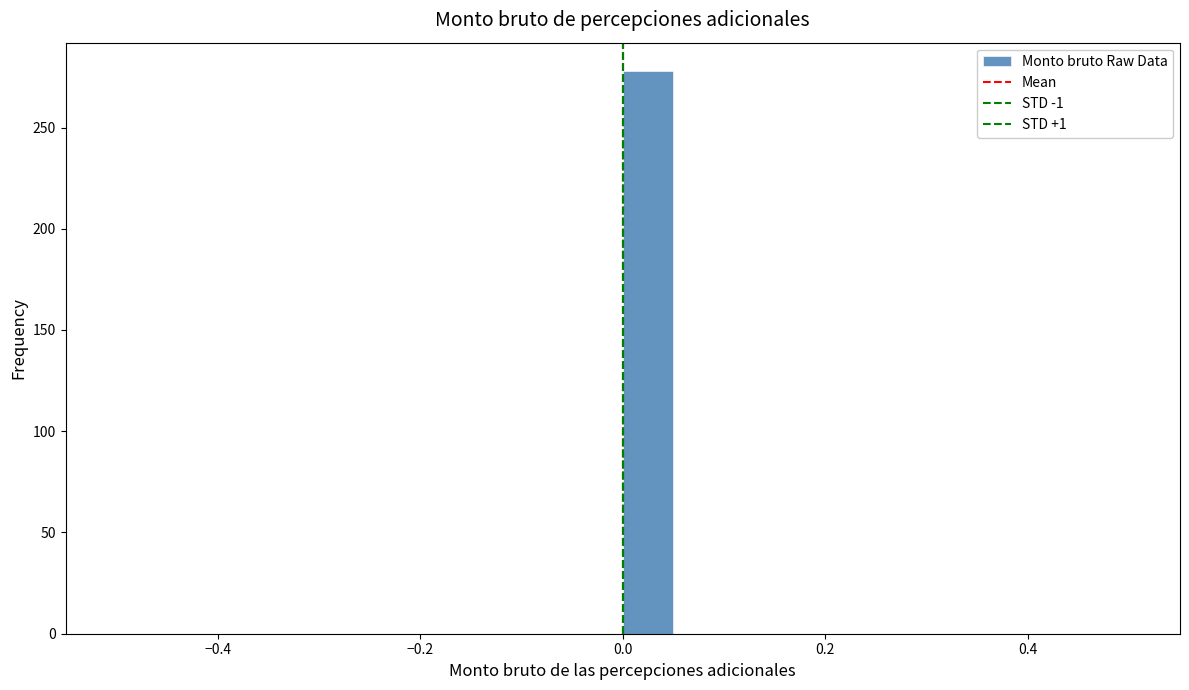

Around what value on the x-axis is the tallest bar? Give the approximate position of its centre, as read against the axis.

0.02